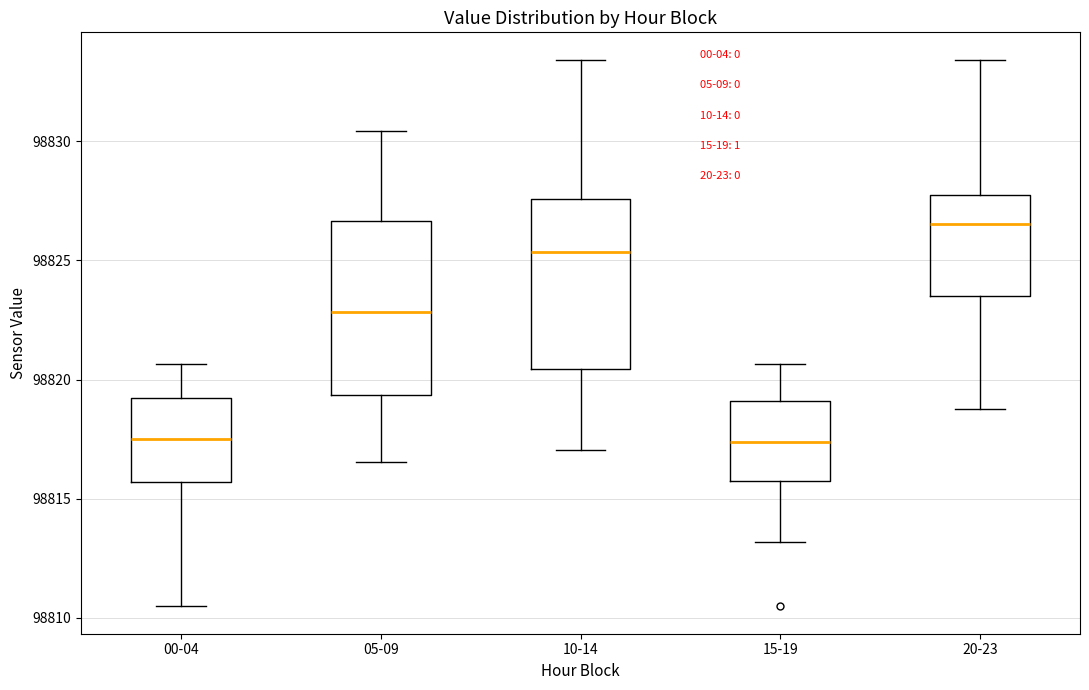

Where is the upper edge of the box for 05-09 on the y-axis? The values are not printed on the chart, so give them approximately, as read against the axis.

98826.5